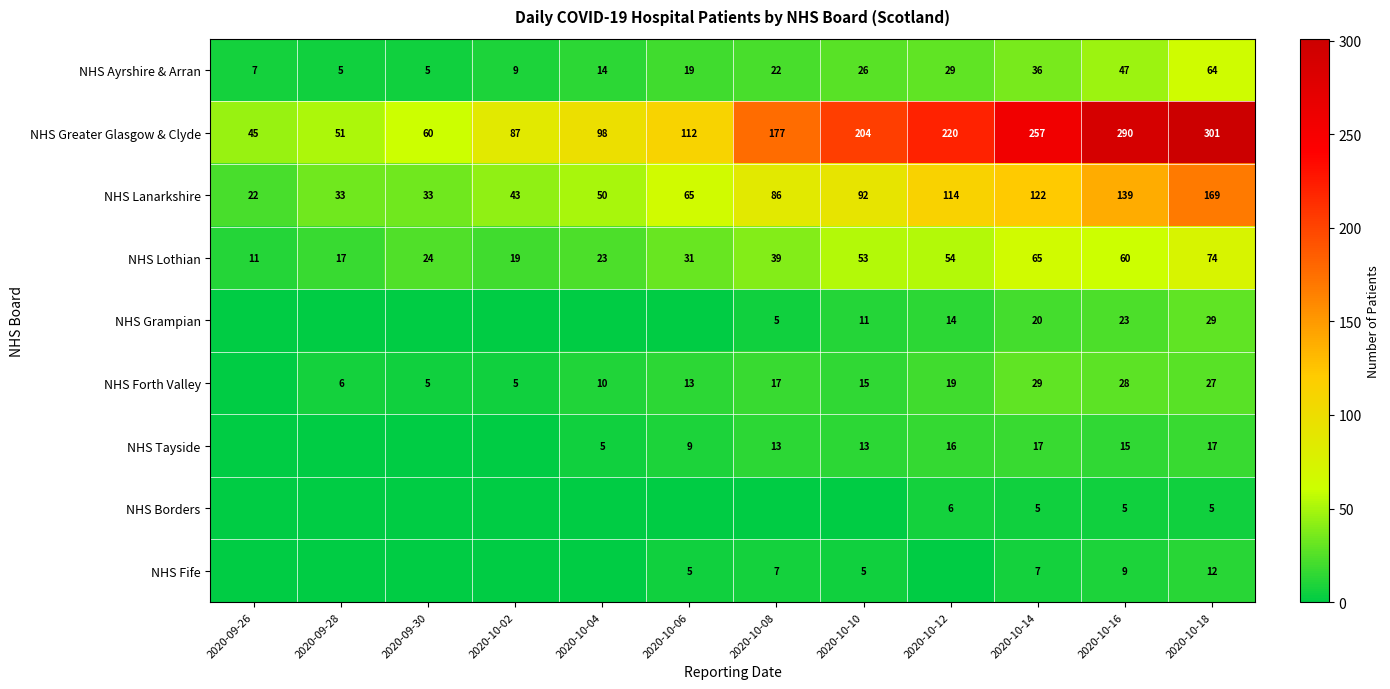

Is it true that NHS Ayrshire & Arran equals 11 at 2020-09-26?

False